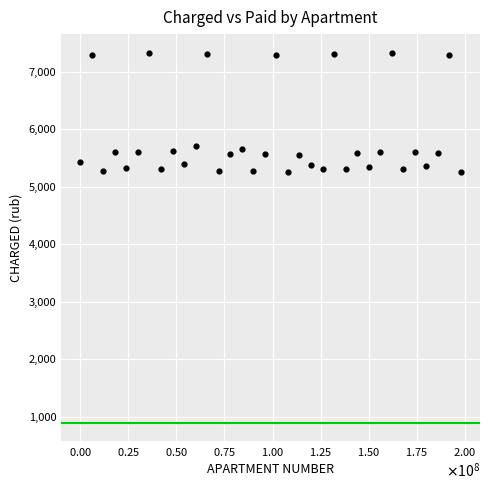

What is the range of X values (max minus min)?

198000000.0